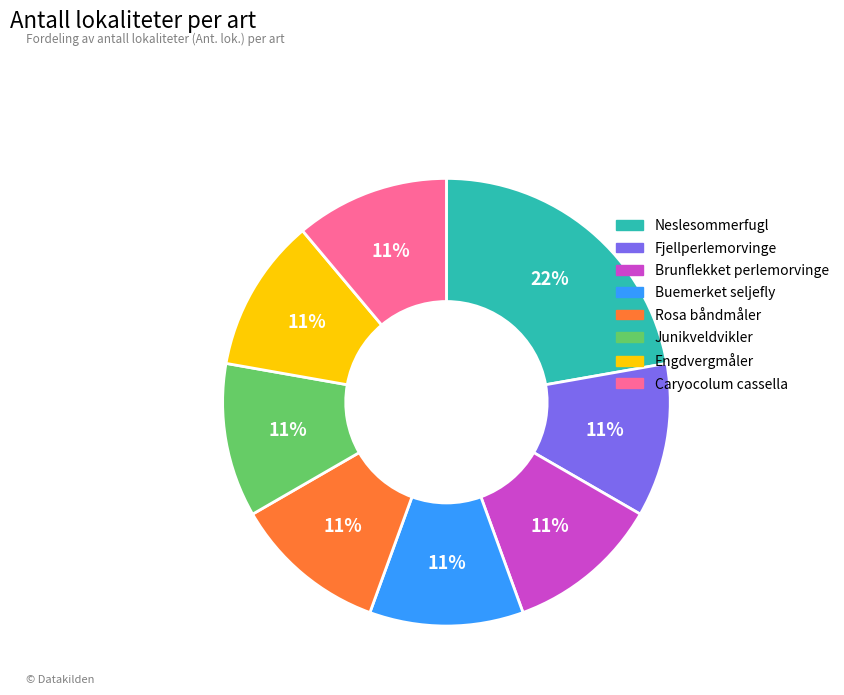

Combined, do Buemerket seljefly and Caryocolum cassella account for over 50%?

No